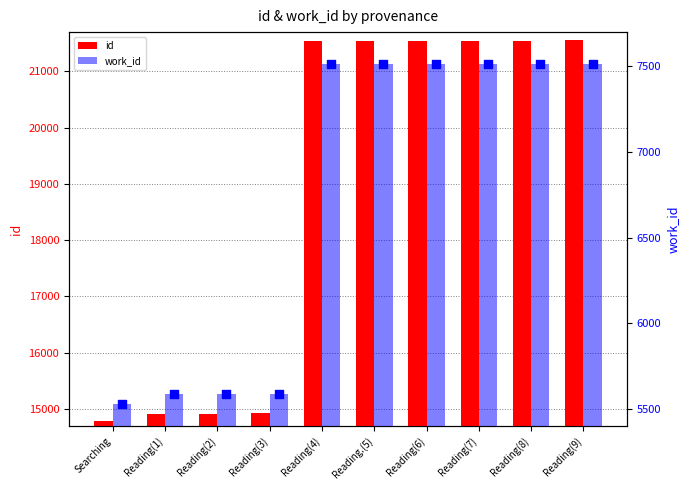

Is the value of id at Reading(6) greater than the value of work_id at Reading(2)?

Yes